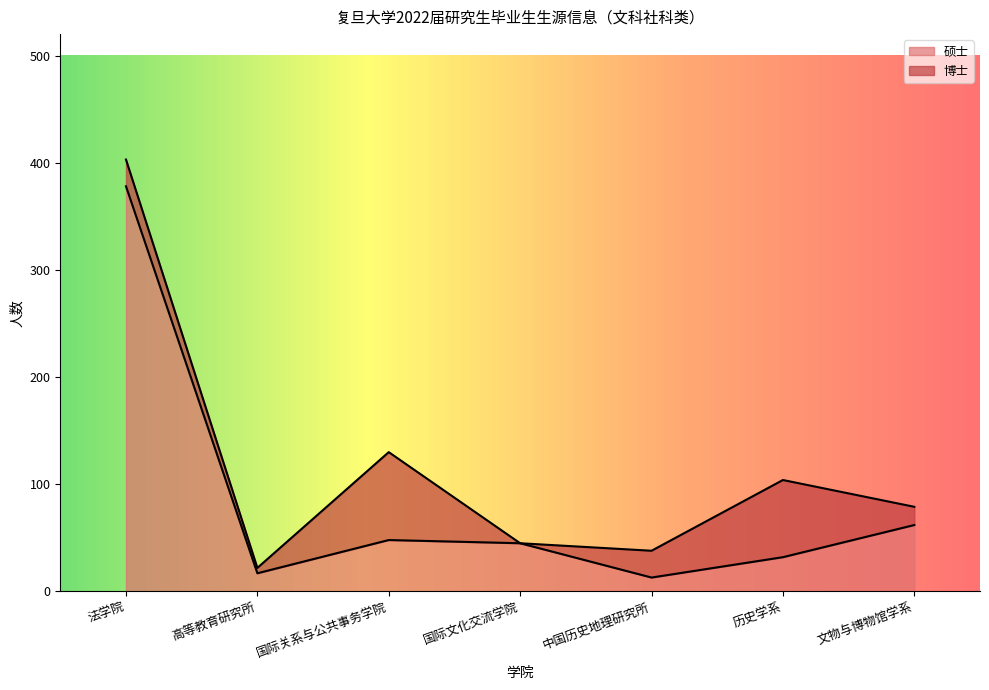

Reading left to right, extract all data points from this chart.

法学院=378	高等教育研究所=17	国际关系与公共事务学院=48	国际文化交流学院=45	中国历史地理研究所=13	历史学系=32	文物与博物馆学系=62